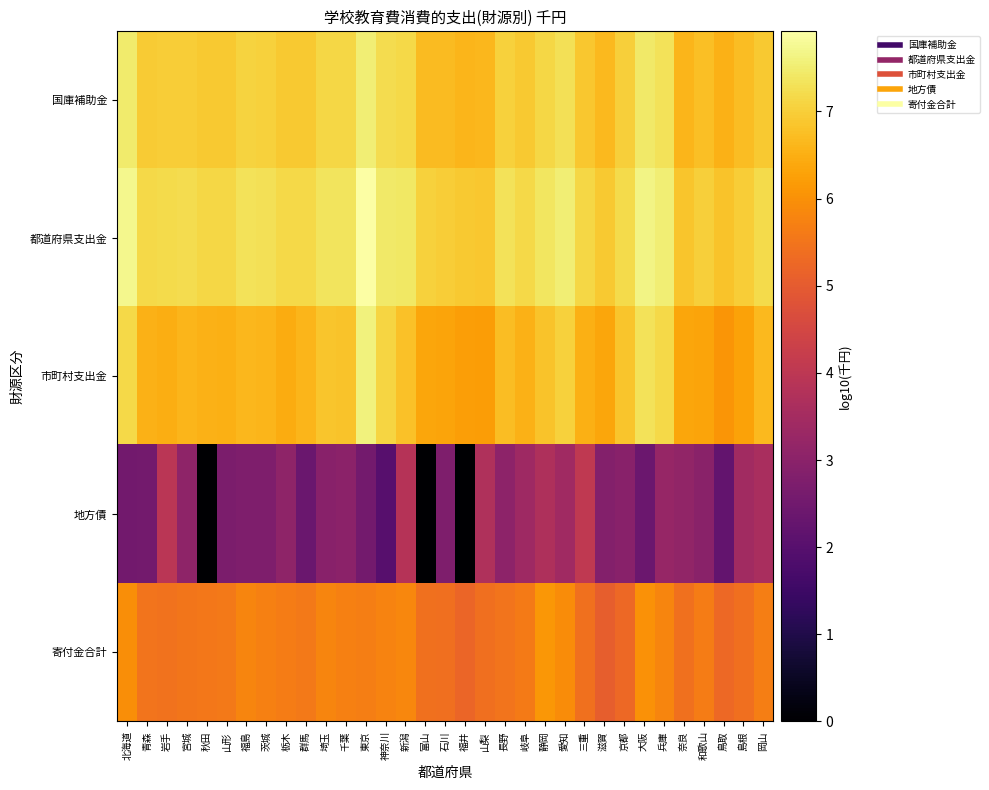

Count the number of categories in the chart.

33